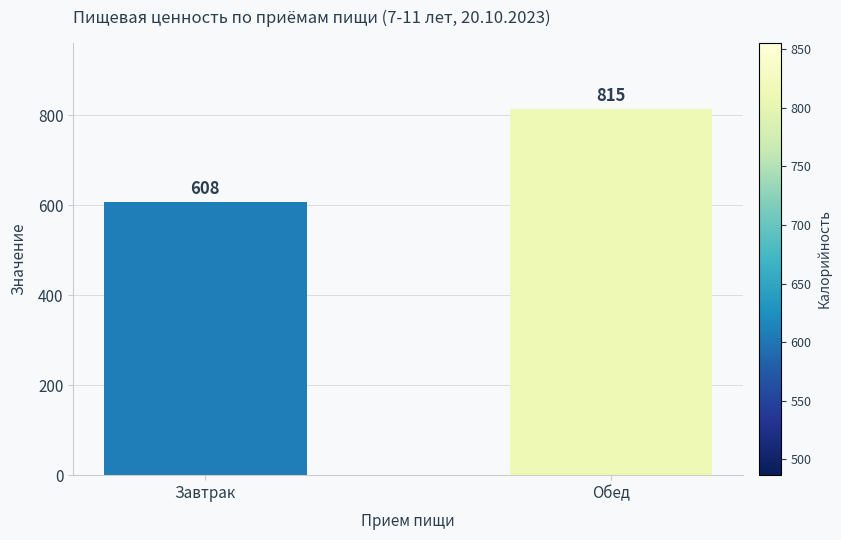

Which category has the lowest value across all series?

Завтрак